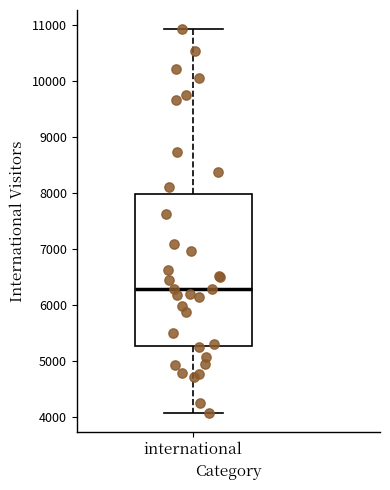

Where is the upper edge of the box for international on the y-axis? The values are not printed on the chart, so give them approximately, as read against the axis.

8000